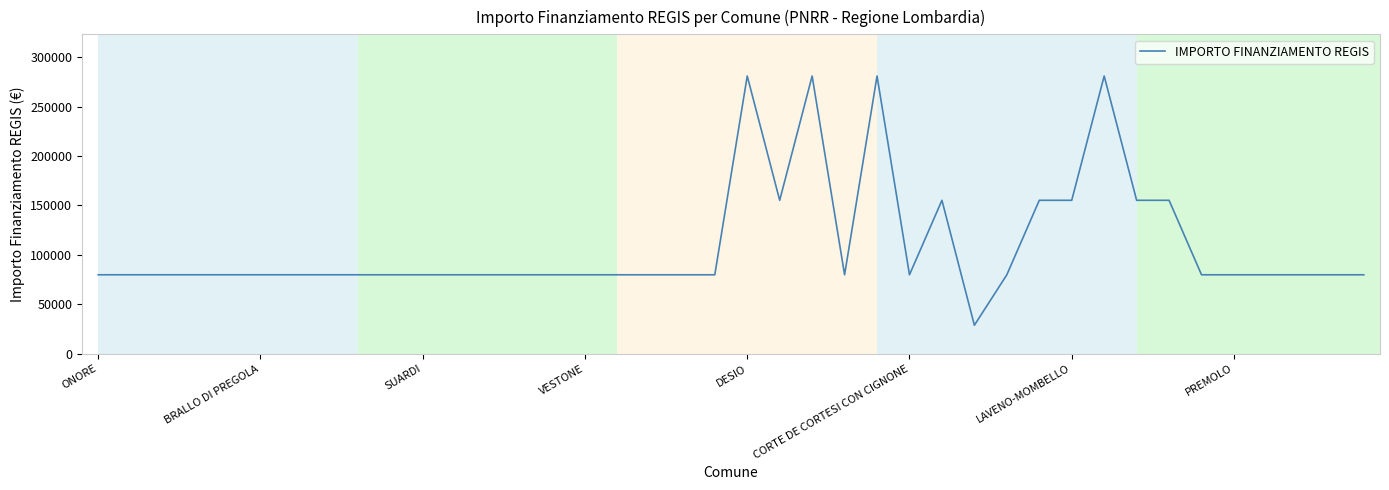

What is the difference between the maximum and minimum values?

252030